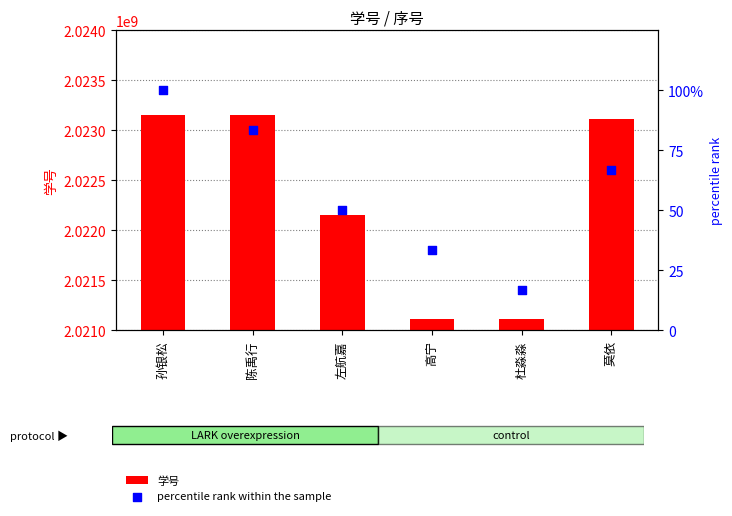

What is the total value across all series at 陈禹行?

2023150621.3